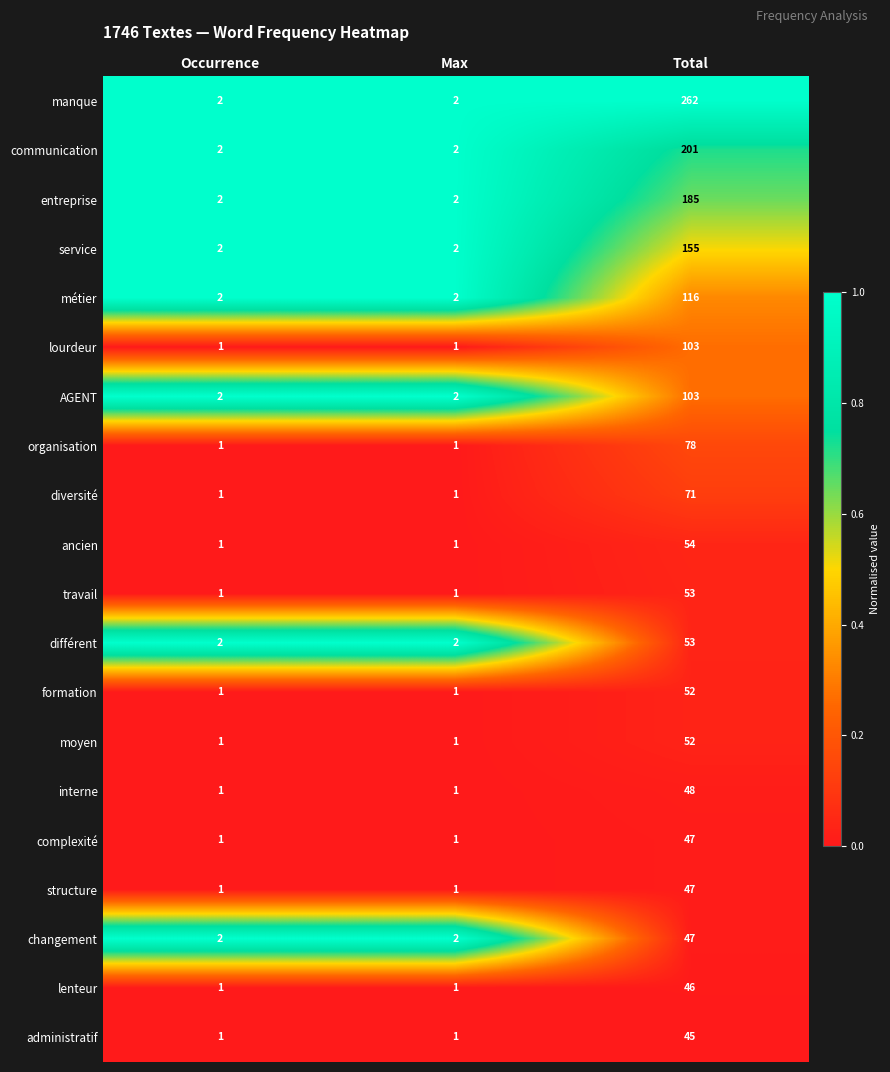

At which label does ancien reach its peak?

Total